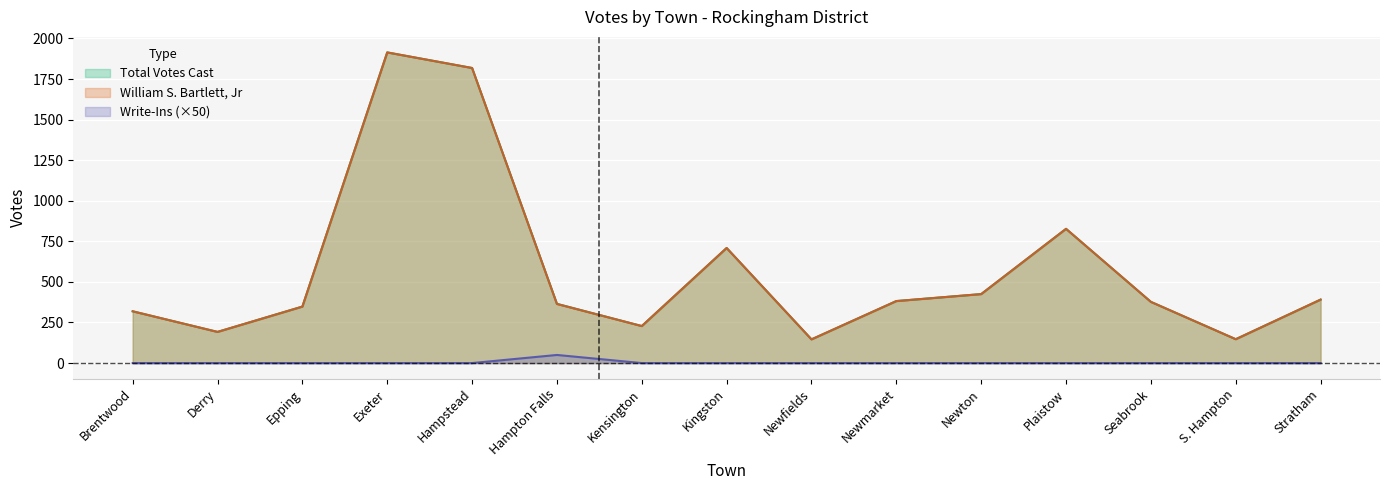

Between Newmarket and Hampstead, which is larger?

Hampstead